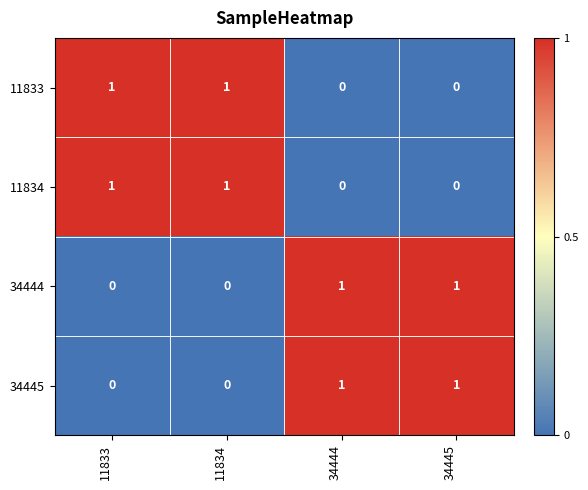

At how many categories does at least one series exceed 0?

4